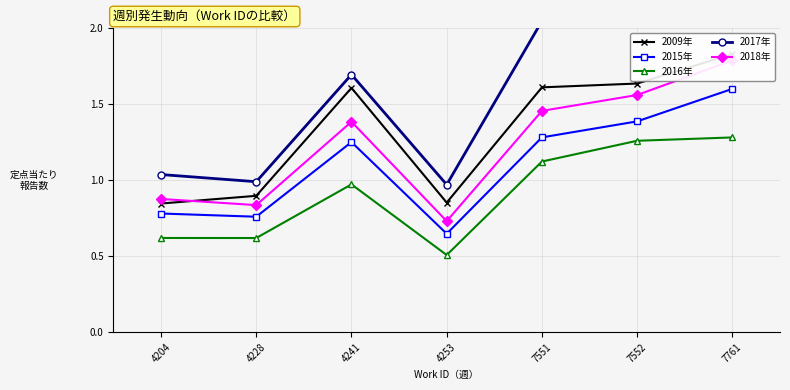

What is the difference between the maximum and minimum values in the 2009年 series?

1.0